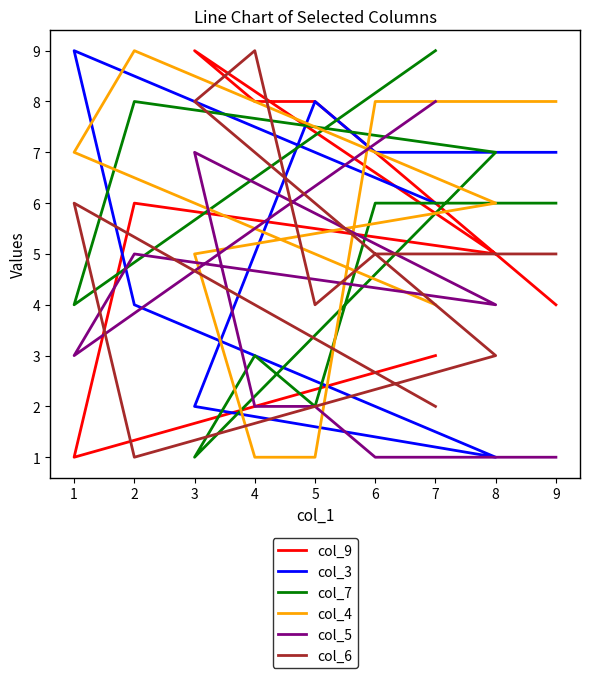

What is the difference between the second highest and minimum values in the col_5 series?

6